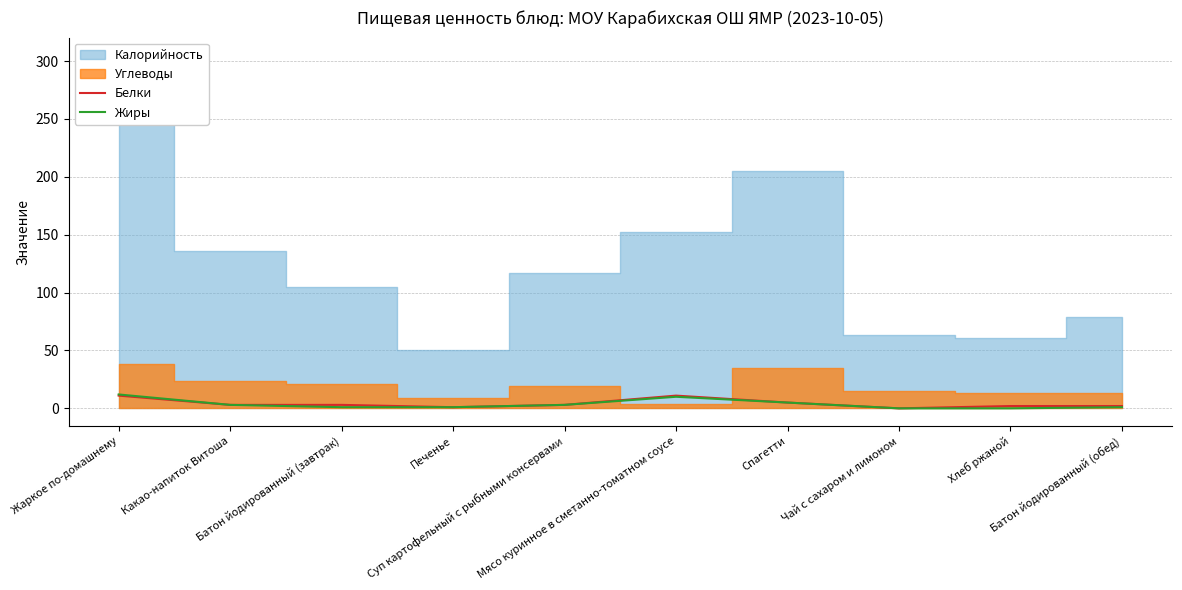

How many lines are shown in the chart?

2